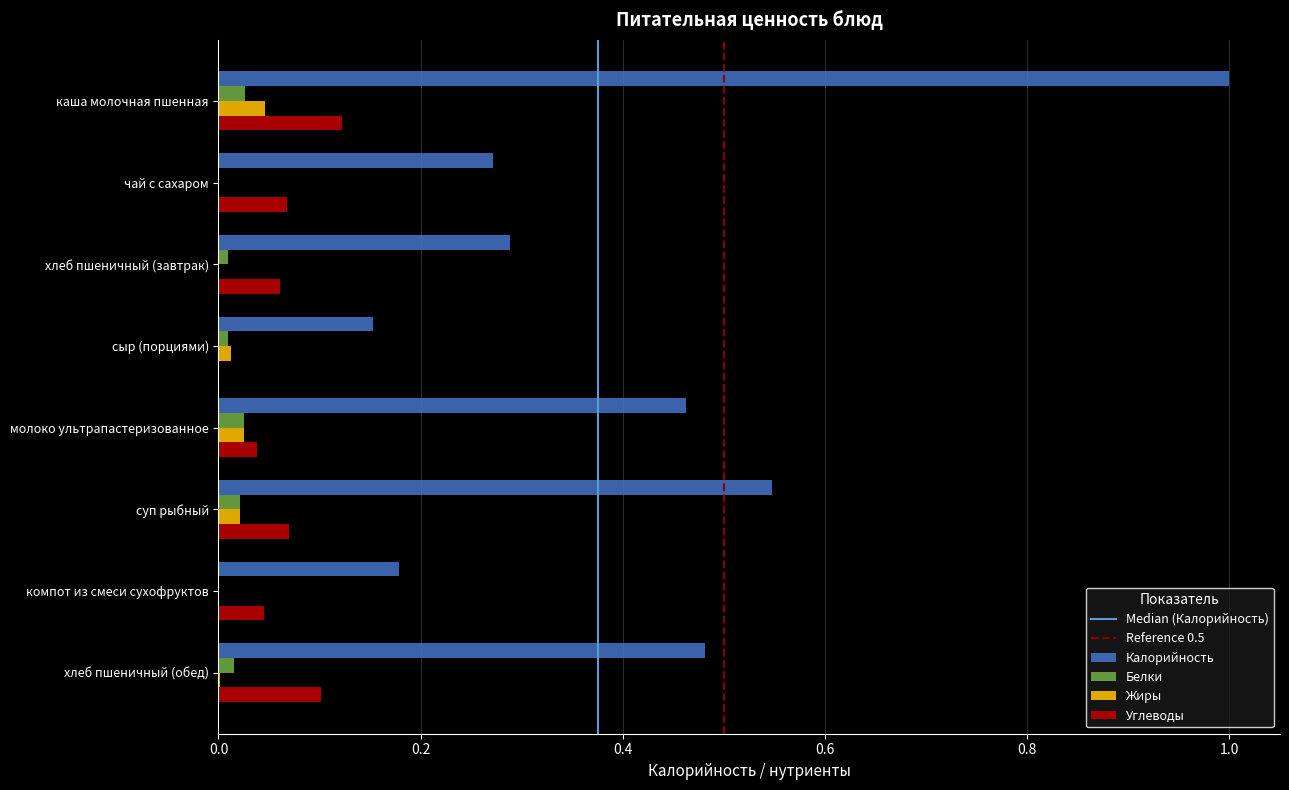

The value of Углеводы at каша молочная пшенная is 0.1. True or false?

True